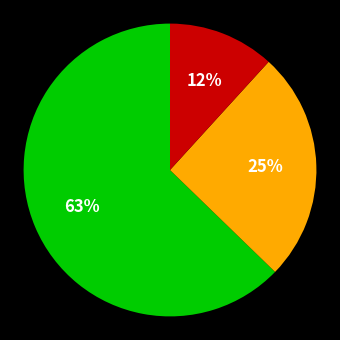

Is there any slice that represents more than half of the pie?

Yes